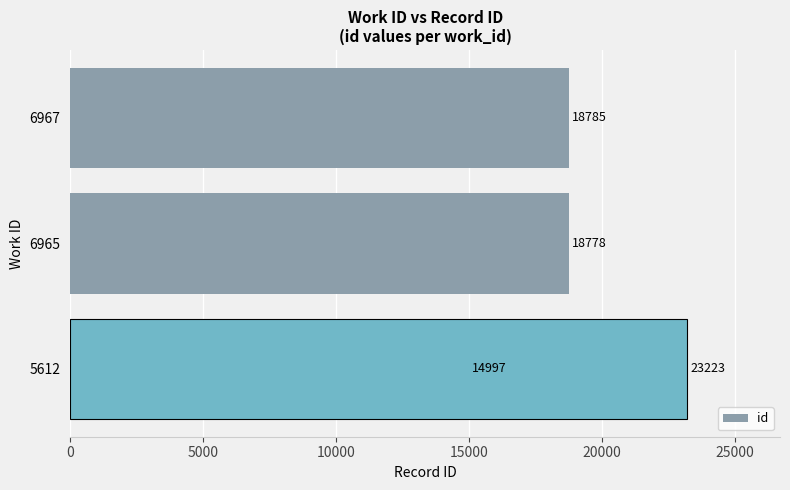

The value at 10000 is 6360. True or false?

False